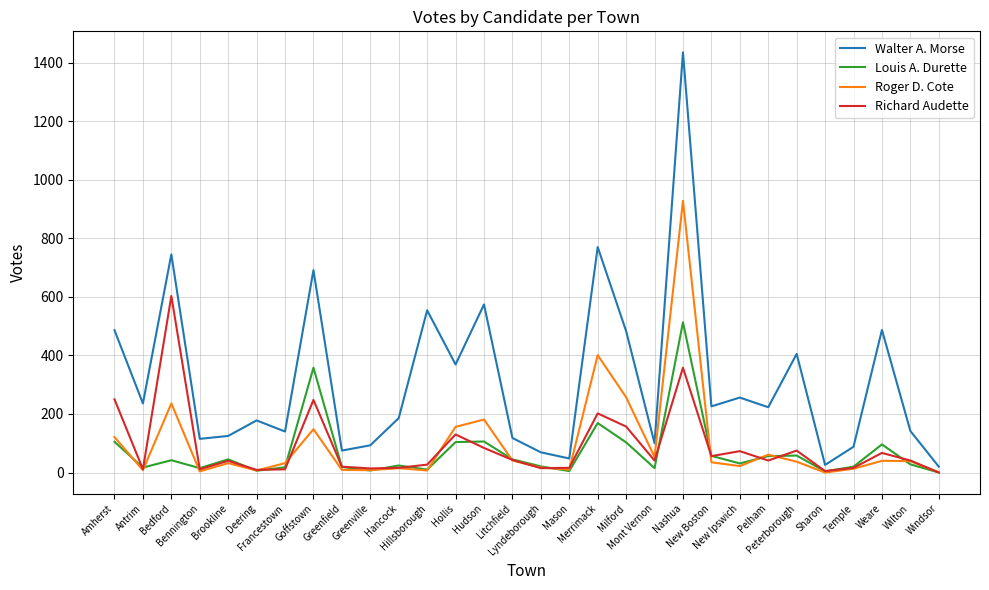

True or false: Walter A. Morse has more than 2 interior local peaks.

True